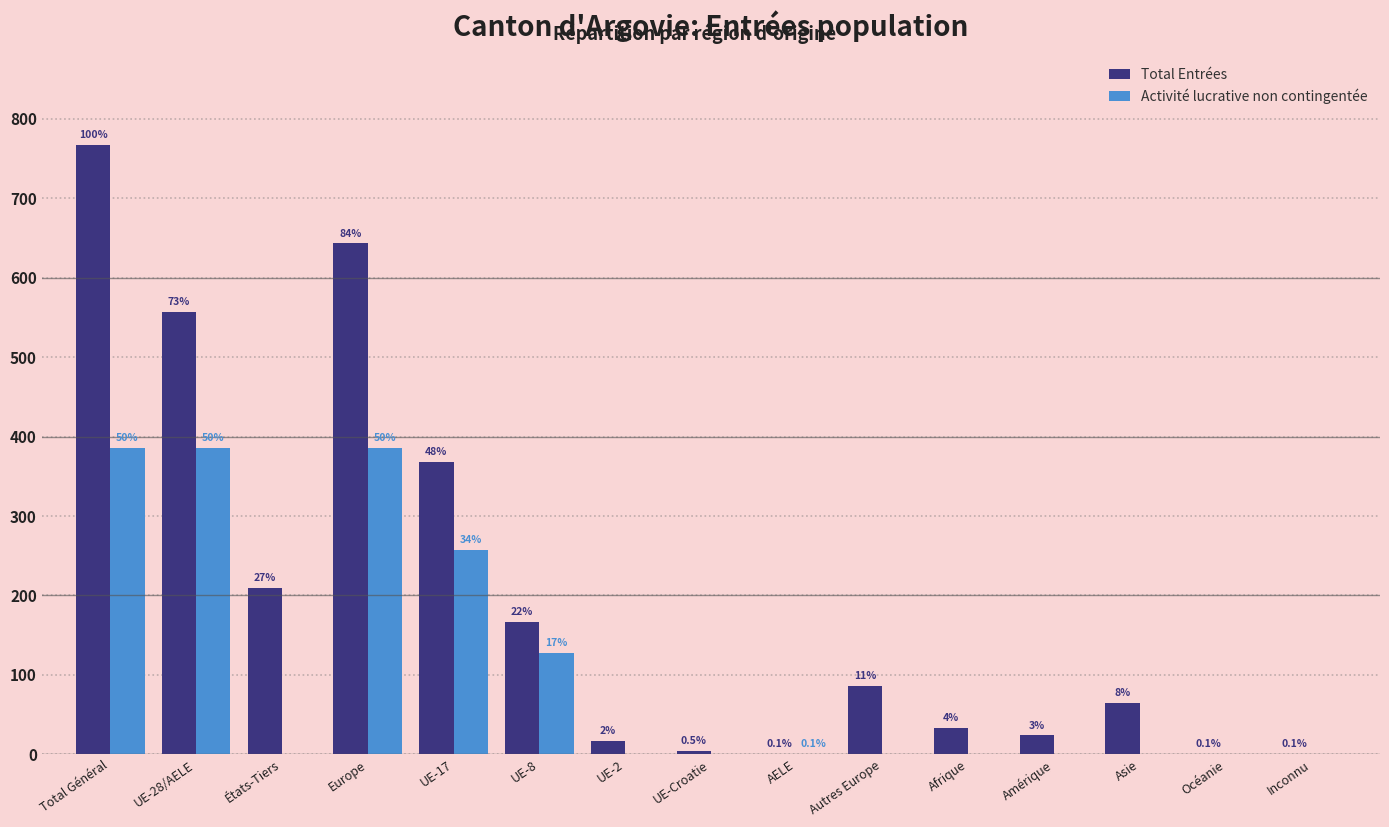

What are all the series names shown in the legend?

Total Entrées, Activité lucrative non contingentée